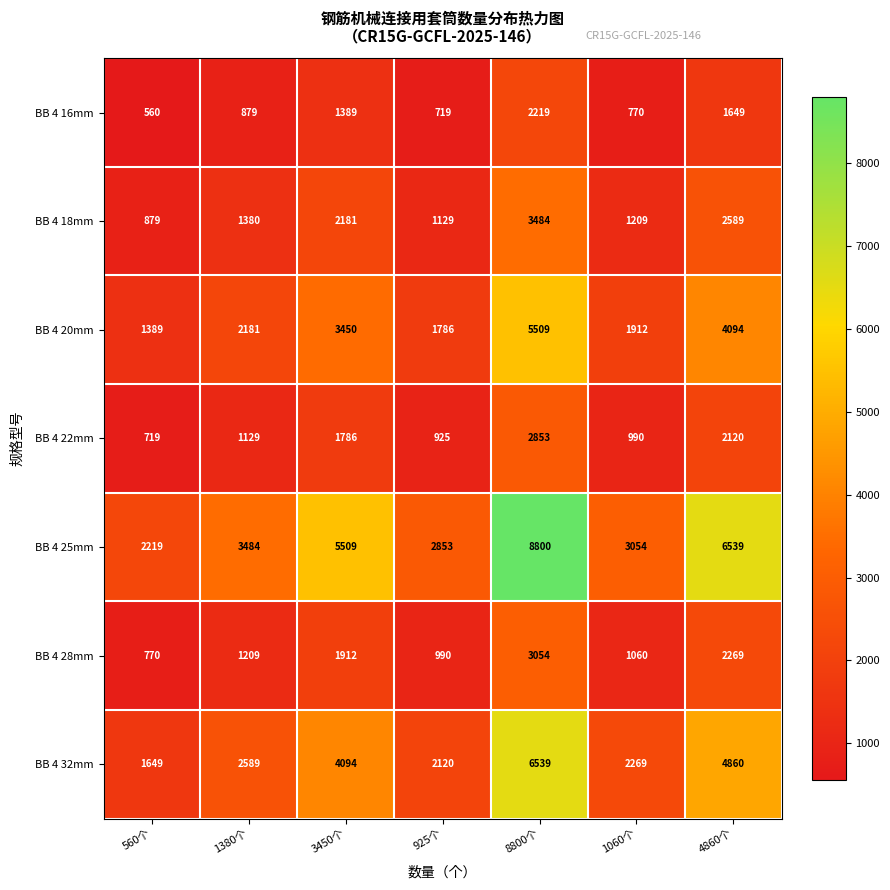

Which series has the largest total across all categories?

BB 4 25mm